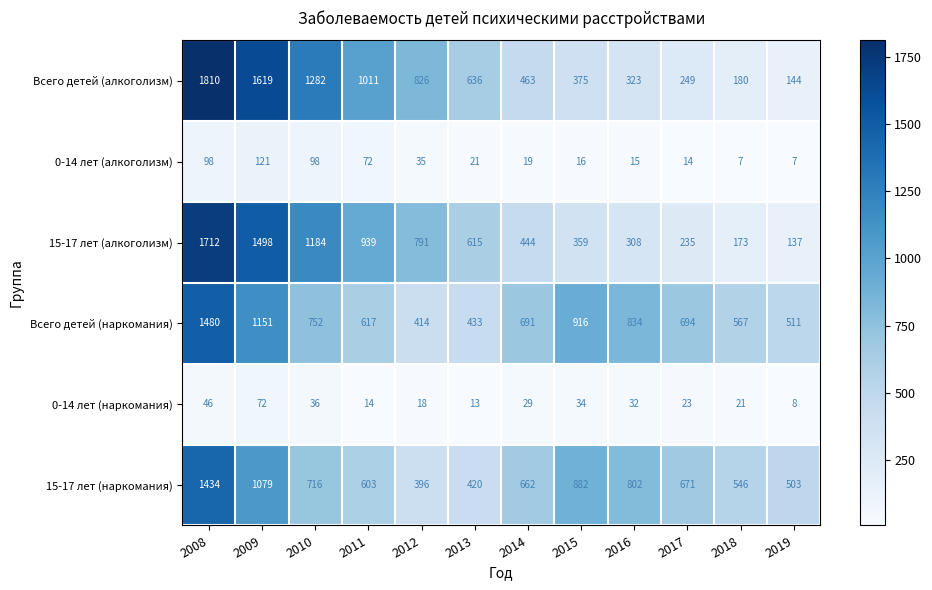

What is the difference between the highest and lowest values at 2009?

1547